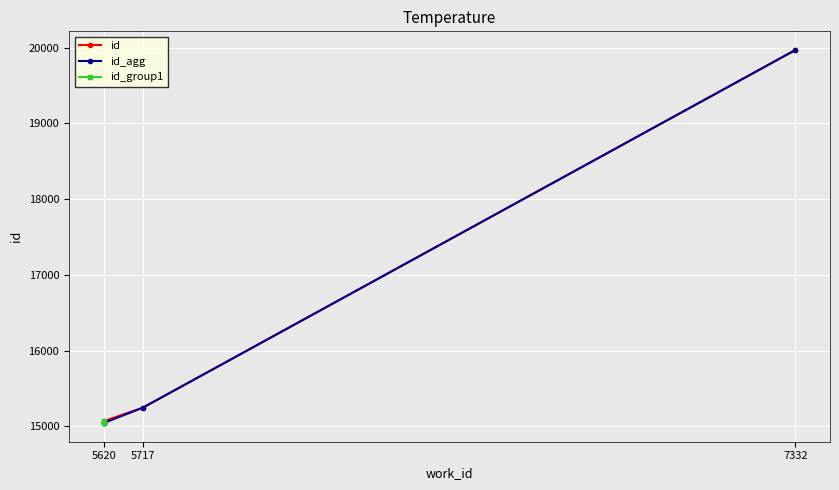

Where is the data nearest to the value 17506?

5717